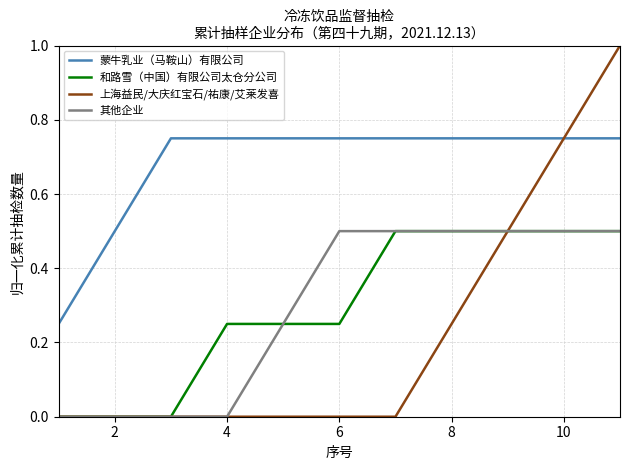

What is the greatest value displayed?

1.0